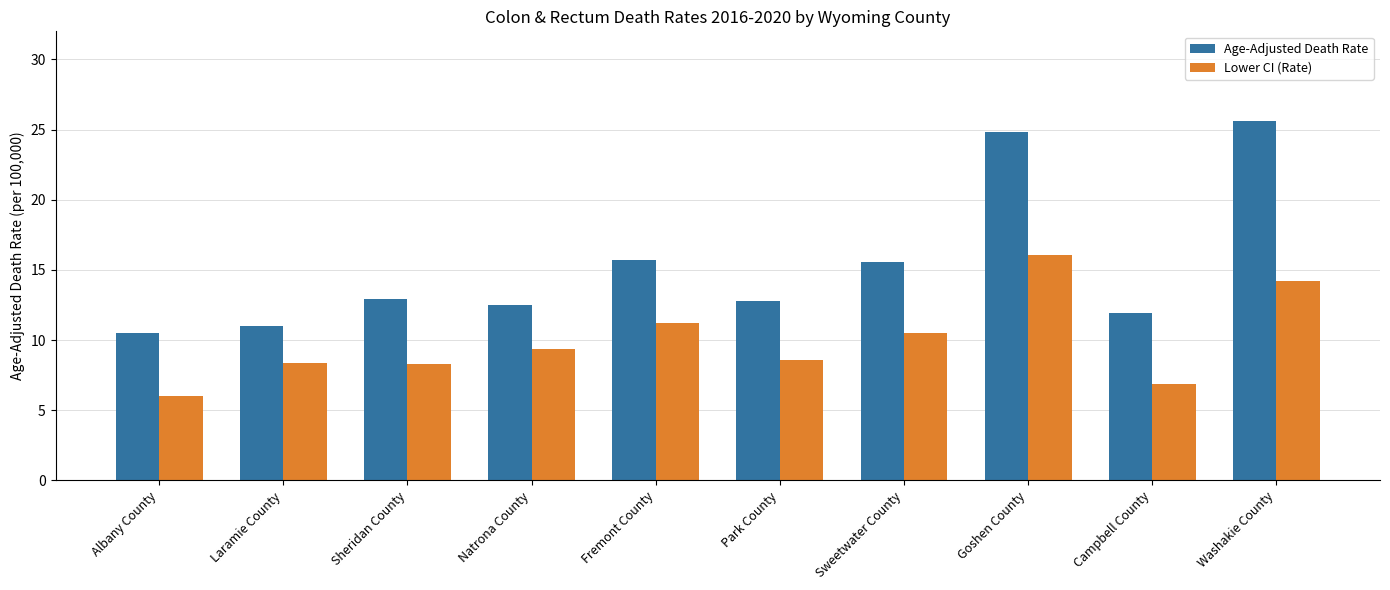

At which category does the chart reach its minimum across all series?

Albany County